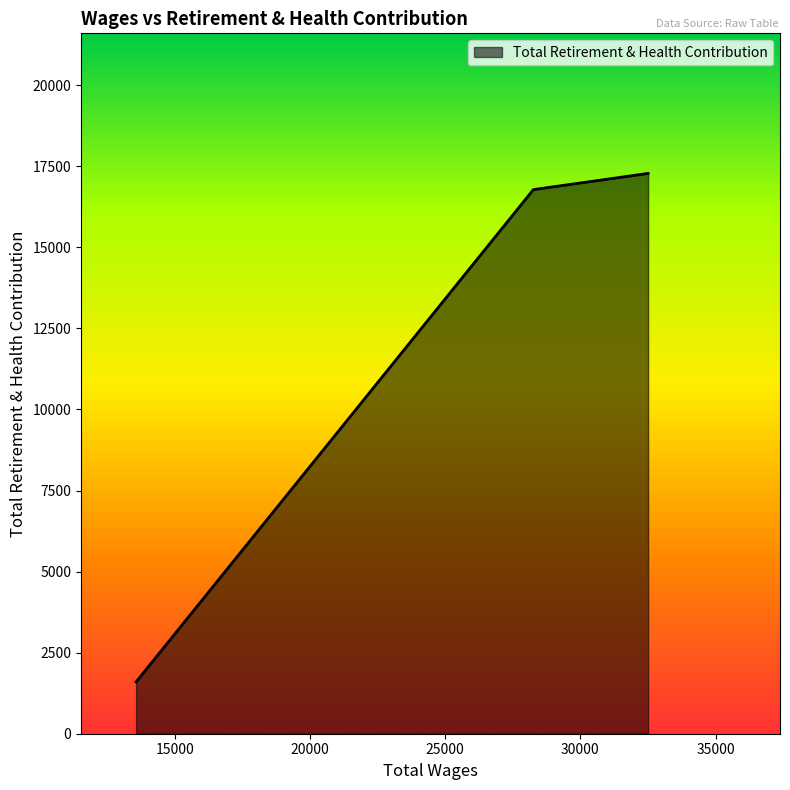

Does the chart display data point markers on the line(s)?

No